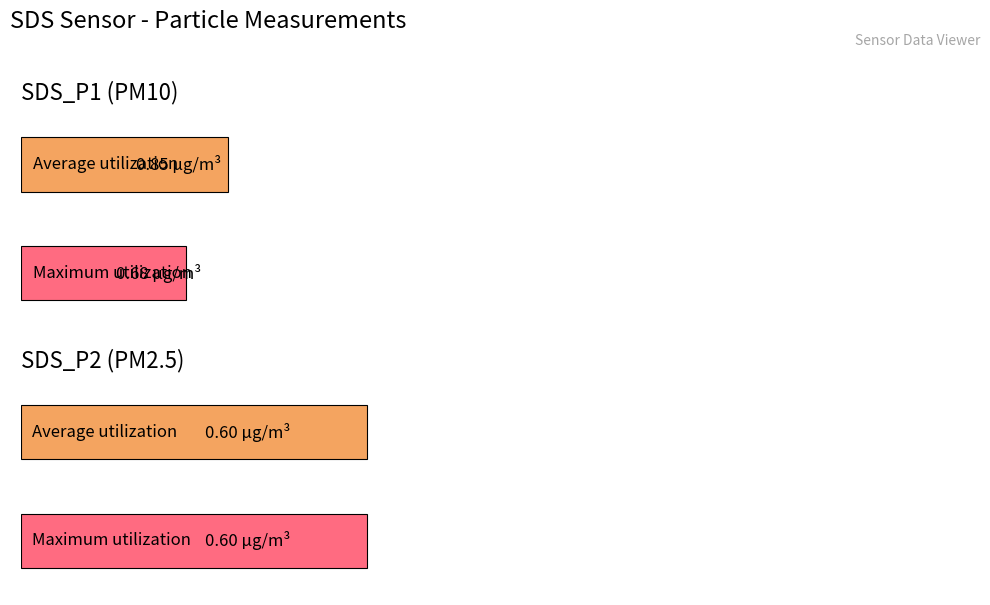

Are the bars grouped side by side (vs. stacked)?

Yes